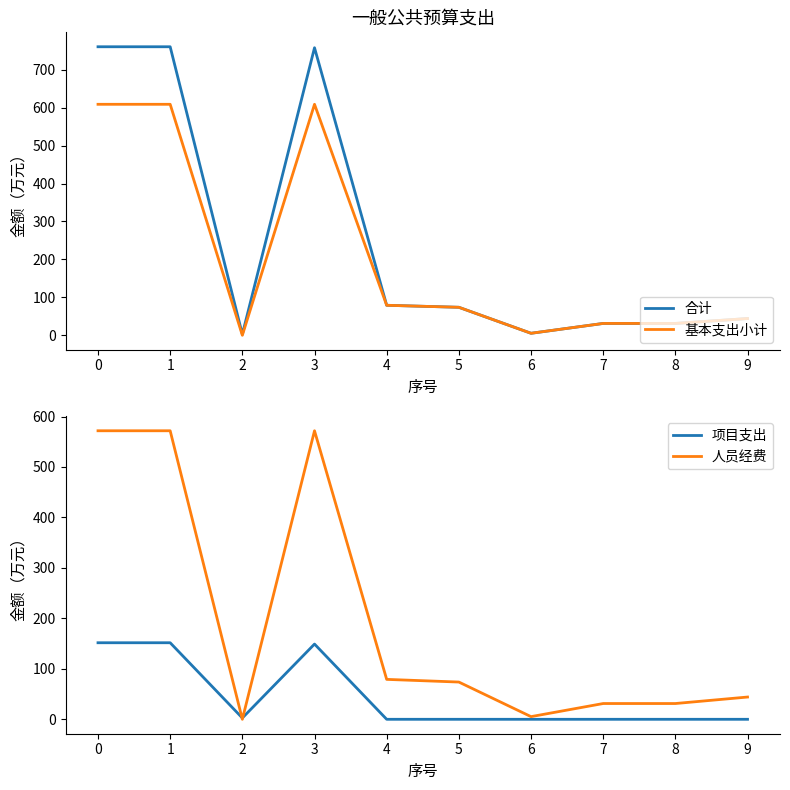

True or false: 人员经费 has more than 1 interior local peaks.

False